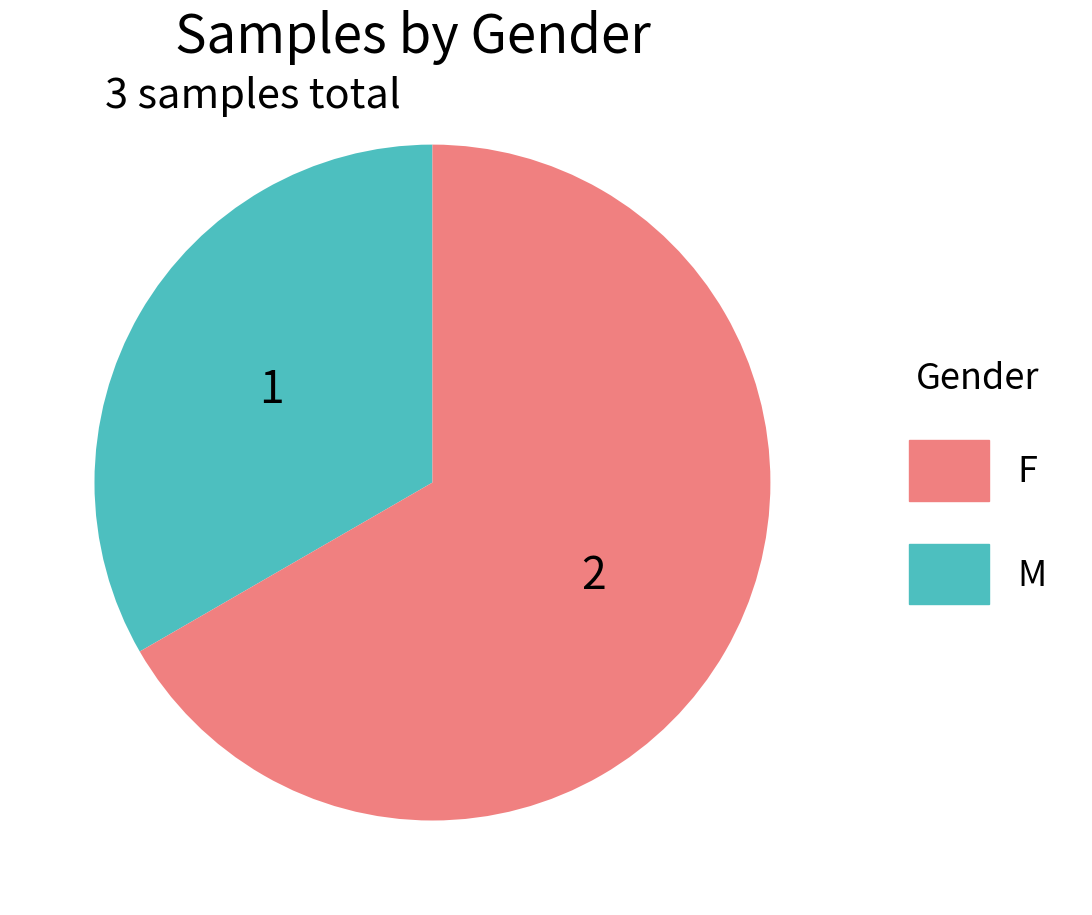

Is there any slice that represents more than half of the pie?

Yes